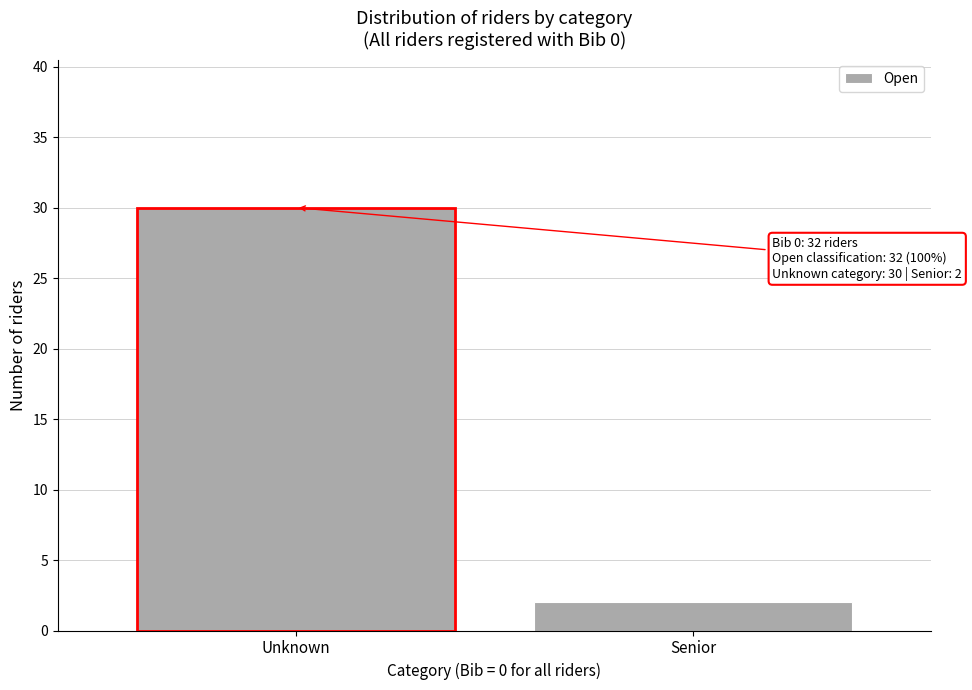

Reading left to right, extract all data points from this chart.

30	2